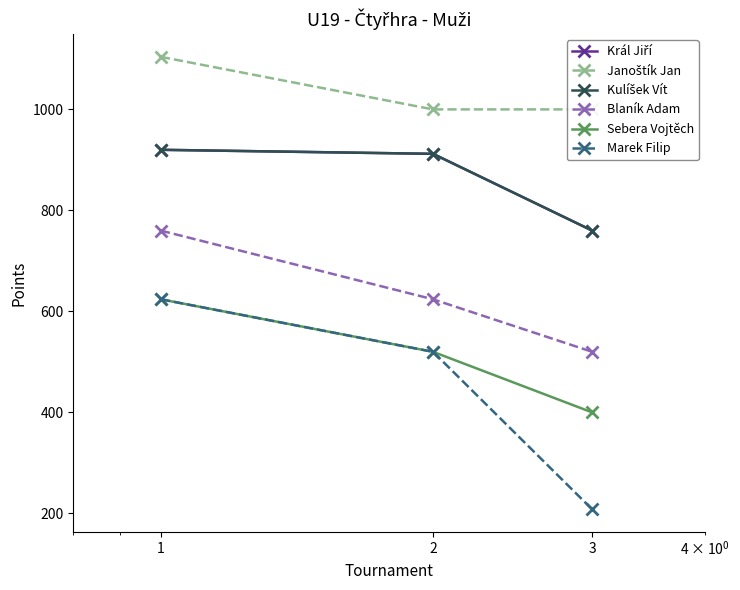

Which label corresponds to the smallest value in the chart?

3